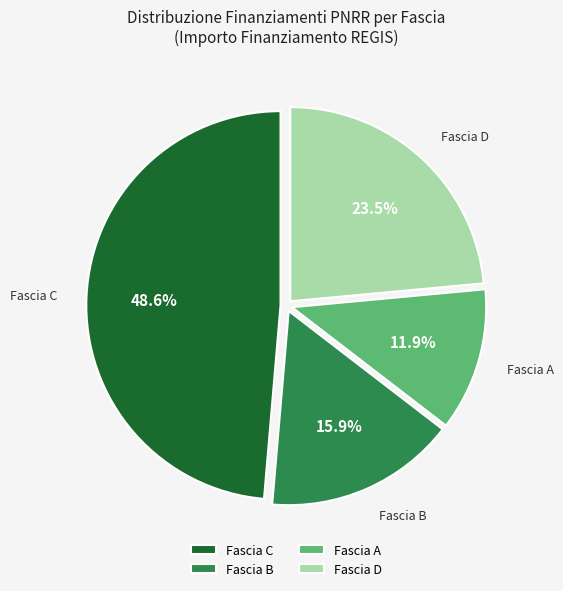

To the nearest percent, what is the difference between the largest and smallest slice percentages?

37%